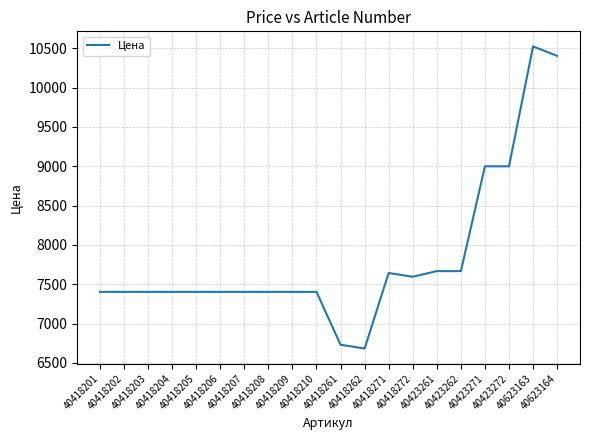

Is it true that the value at 40418209 is 7404?

True